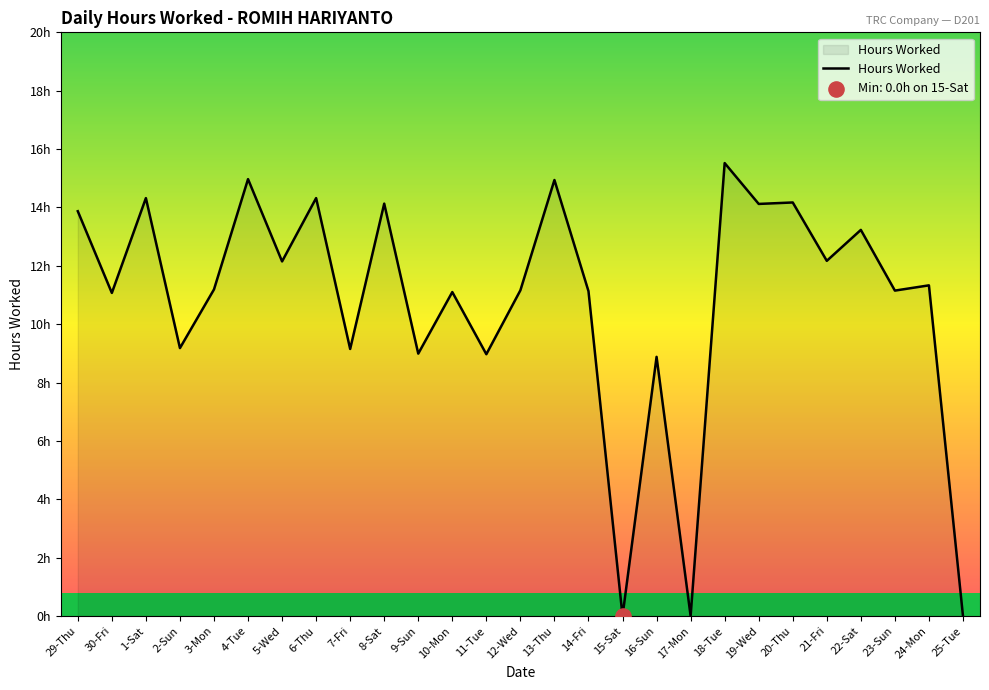

What is the change in value from 29-Thu to 10-Mon?

-2.8